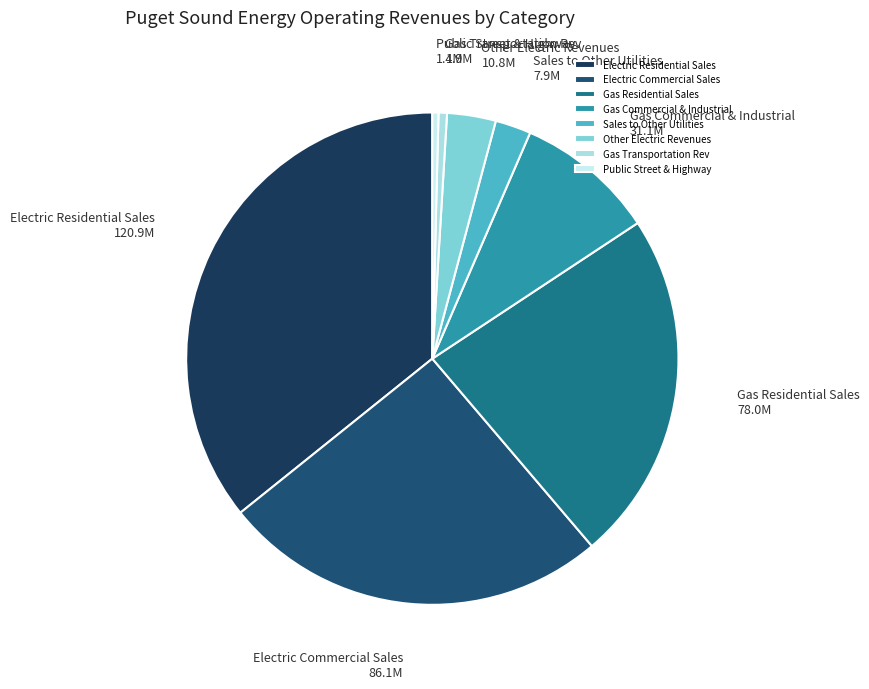

Between Gas Commercial & Industrial and Gas Transportation Rev, which is larger?

Gas Commercial & Industrial